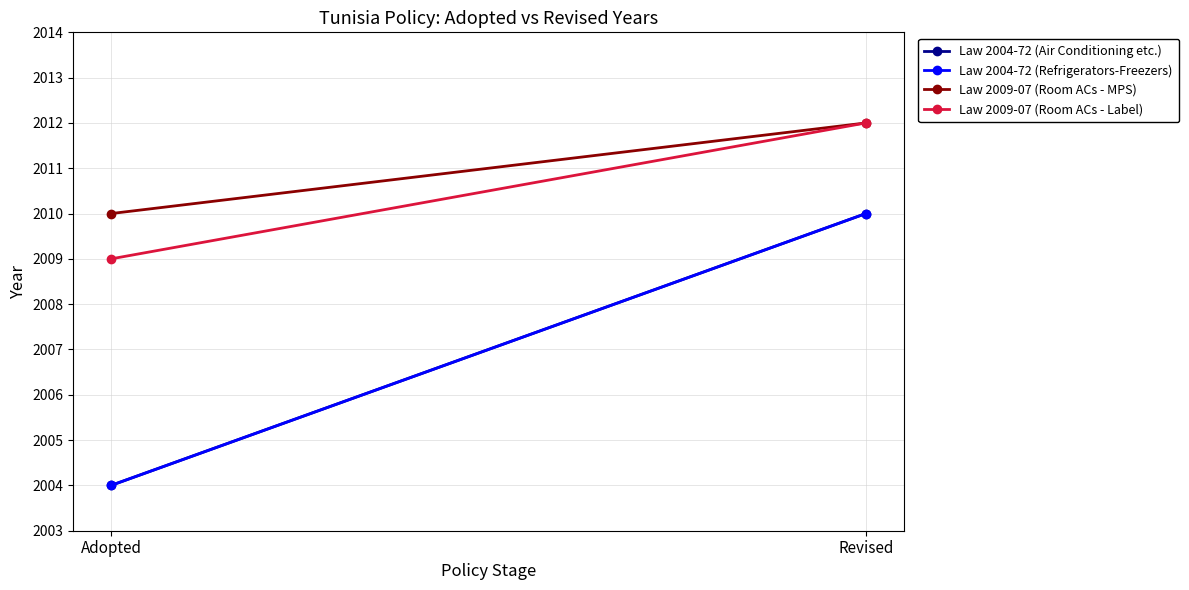

Rank the series at Adopted from lowest to highest value.

Law 2004-72 (Air Conditioning etc.), Law 2004-72 (Refrigerators-Freezers), Law 2009-07 (Room ACs - Label), Law 2009-07 (Room ACs - MPS)